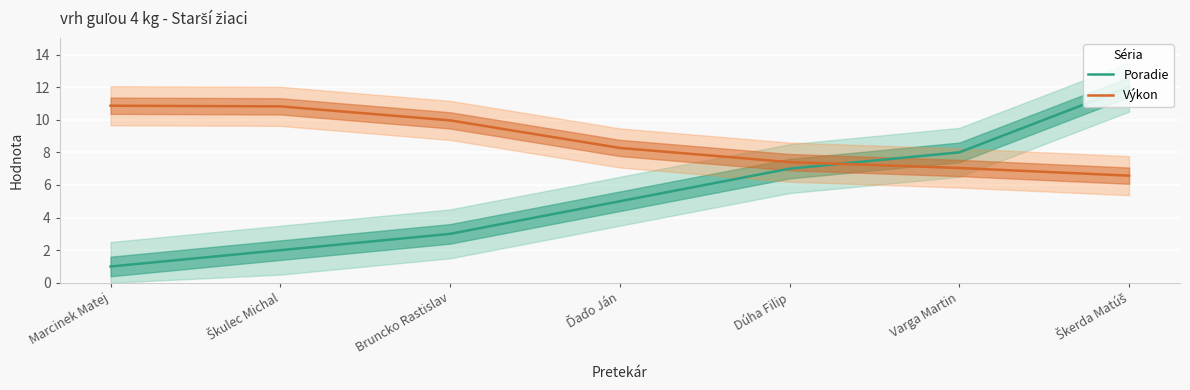

What is the smallest value displayed?

1.0